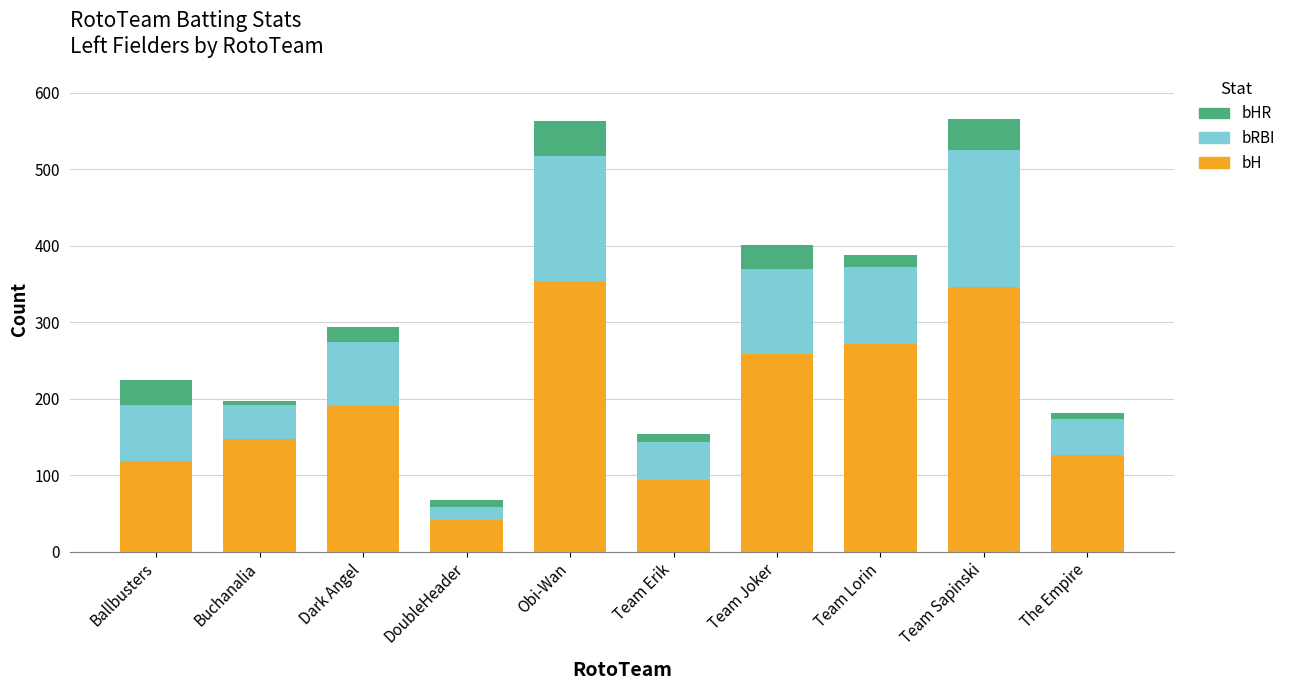

What is the difference between the bH values at Team Joker and Dark Angel?

68